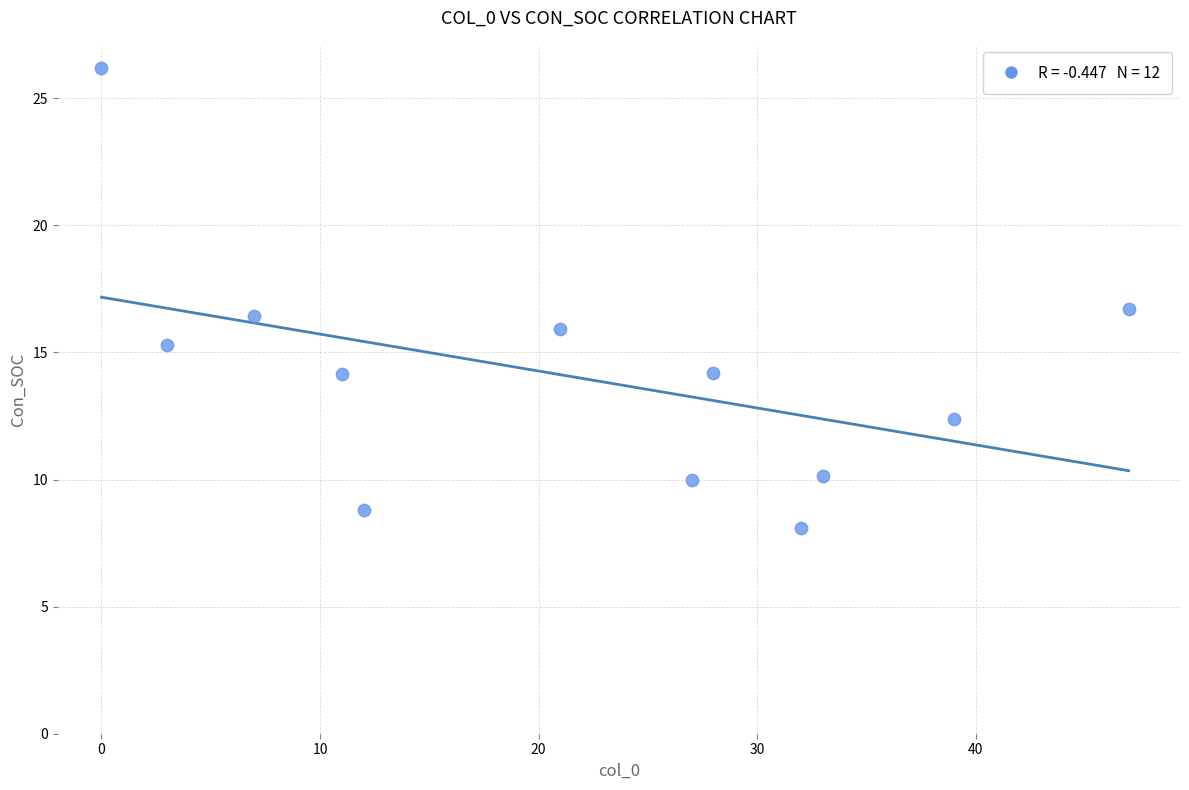

What is the range of X values (max minus min)?

47.0